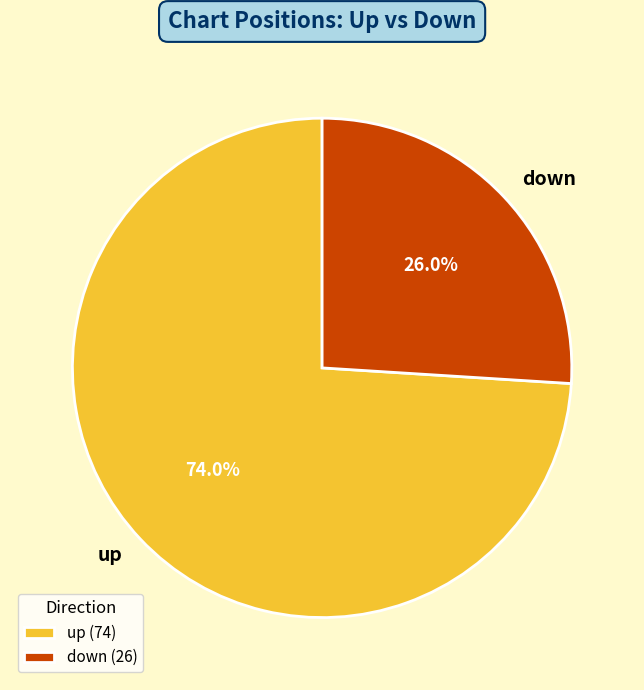

Combined, what portion of the pie is down and up?

100.0%